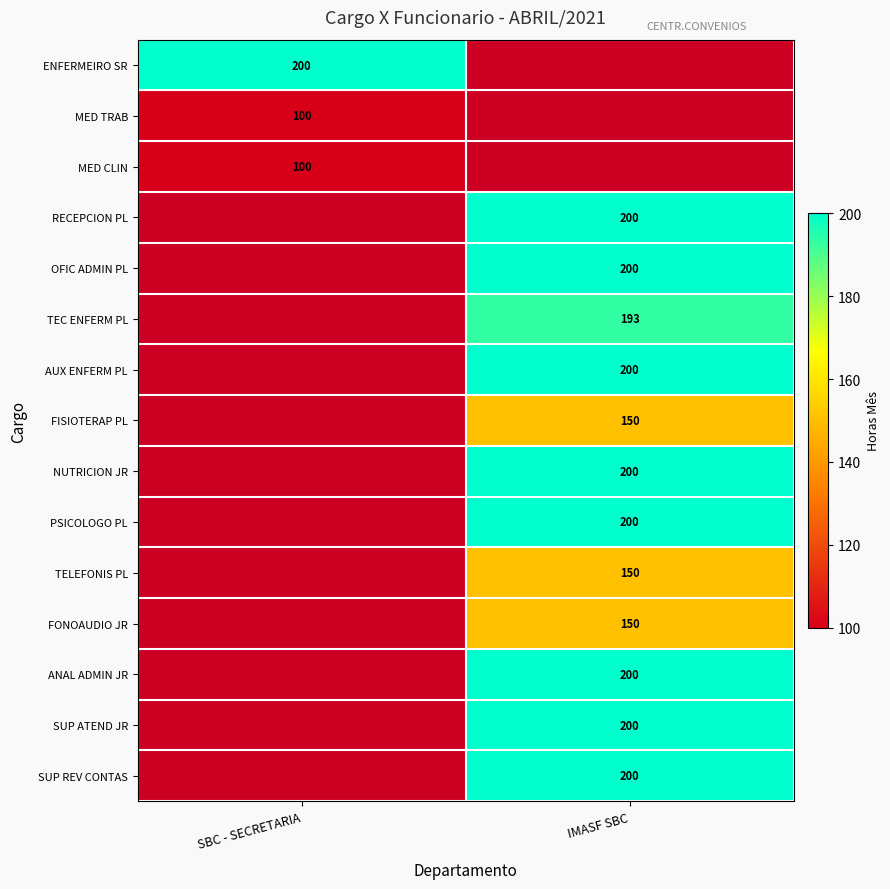

True or false: MED TRAB has a value of 56 at SBC - SECRETARIA.

False